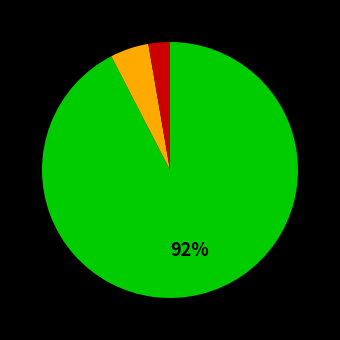

Is there any slice that represents more than half of the pie?

Yes